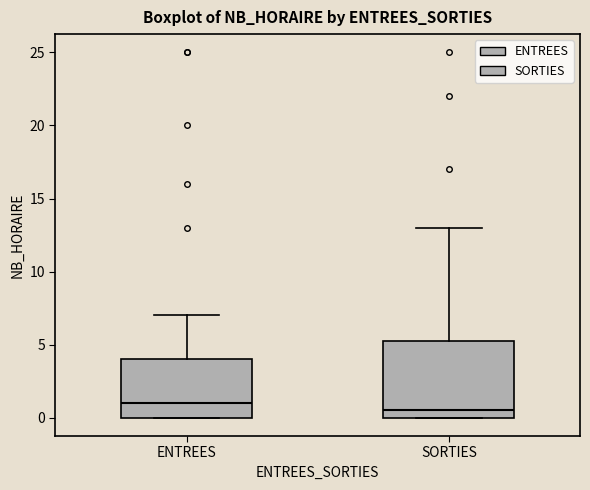

Reading left to right, read every box against the y-axis: the position of its median line, the range the box covers, and the ends of its whiskers. The values are not printed on the chart, so give them approximately, as read against the axis.

ENTREES: median 1.0, box 0.0 to 4.0, whiskers 0.0 to 7.0
SORTIES: median 0.5, box 0.0 to 5.5, whiskers 0.0 to 13.0